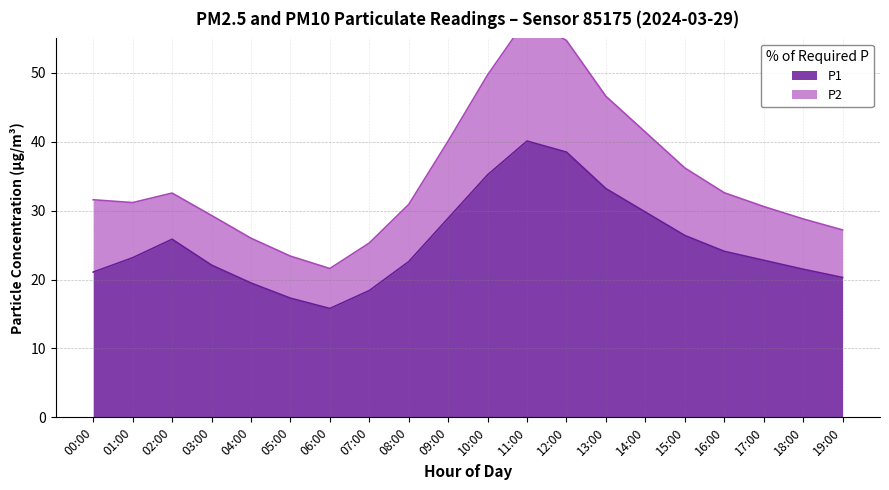

How many points are higher than both their immediate neighbors (excluding endpoints)?

2